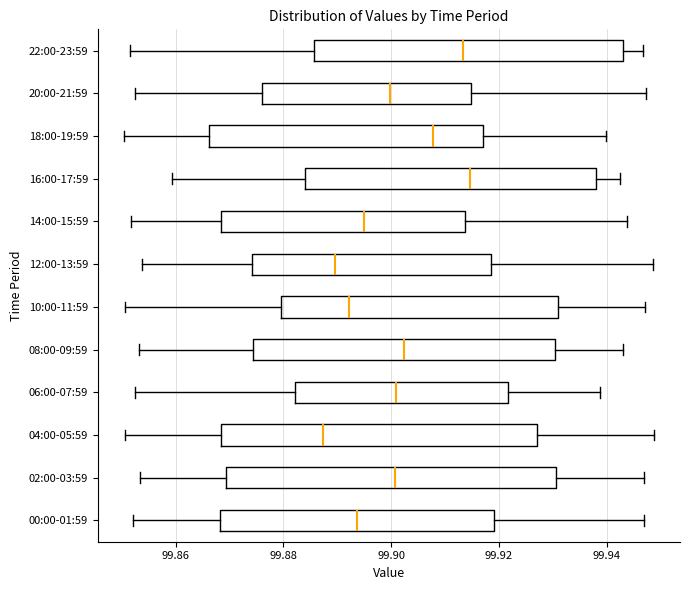

Where does the left whisker of the box for 16:00-17:59 end on the x-axis? The values are not printed on the chart, so give them approximately, as read against the axis.

99.860